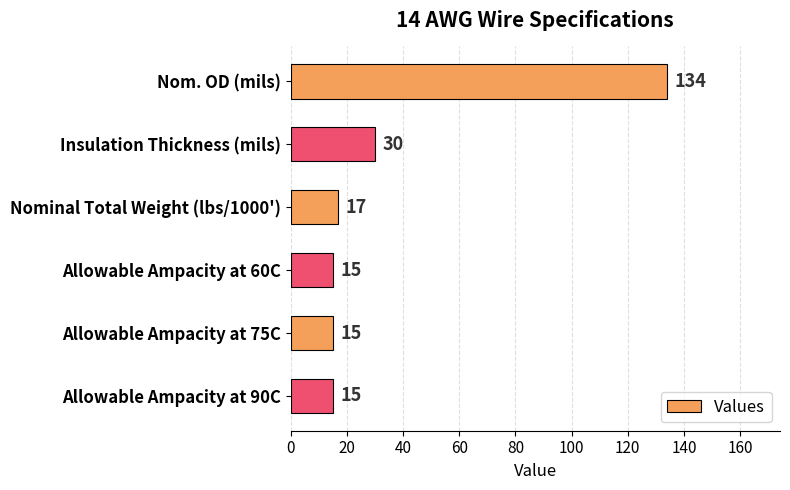

Approximately how many times larger is the value at Allowable Ampacity at 75C compared to Allowable Ampacity at 90C?

1.0